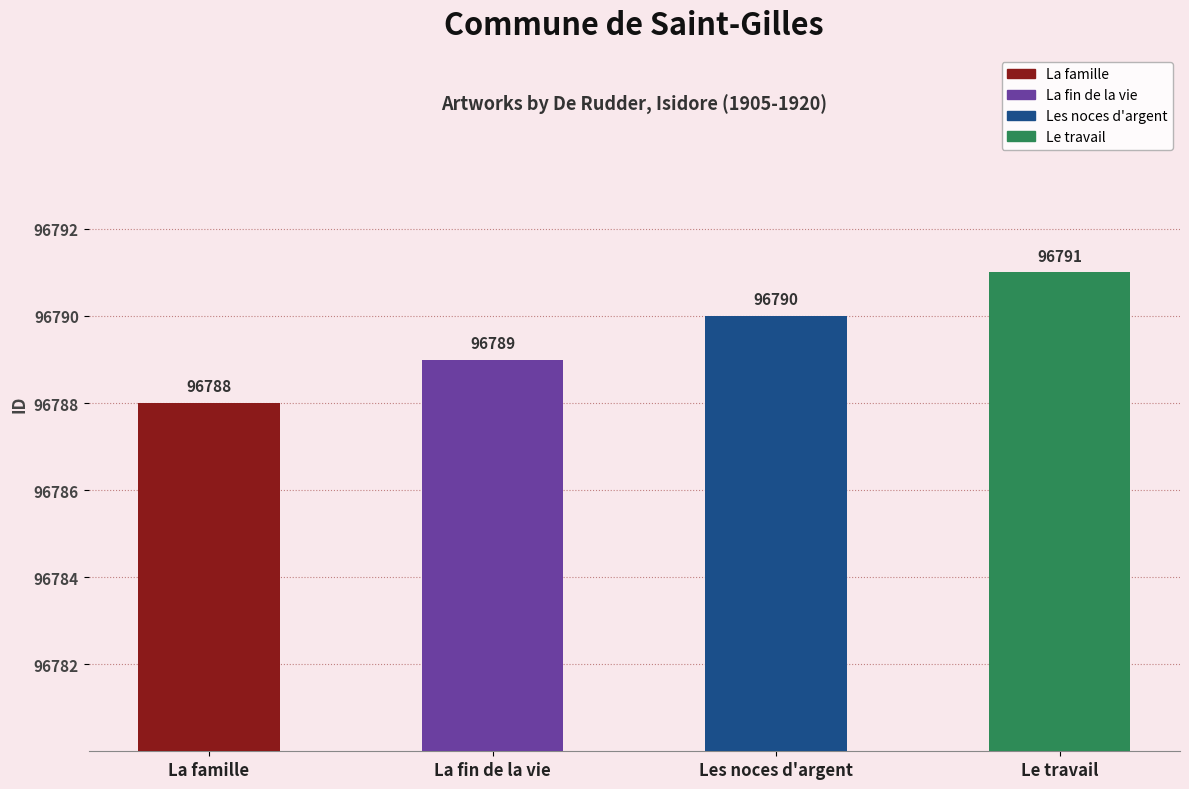

What is the label of the 4th bar from the right?

La famille